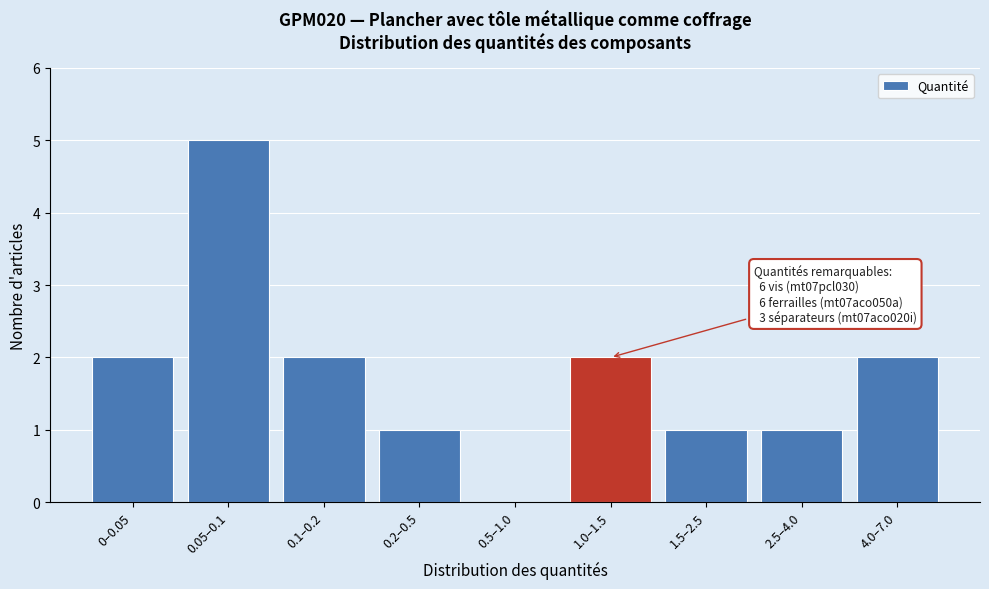

Reading left to right, list all the values displayed in this chart.

0–0.05=2	0.05–0.1=5	0.1–0.2=2	0.2–0.5=1	0.5–1.0=0	1.0–1.5=2	1.5–2.5=1	2.5–4.0=1	4.0–7.0=2